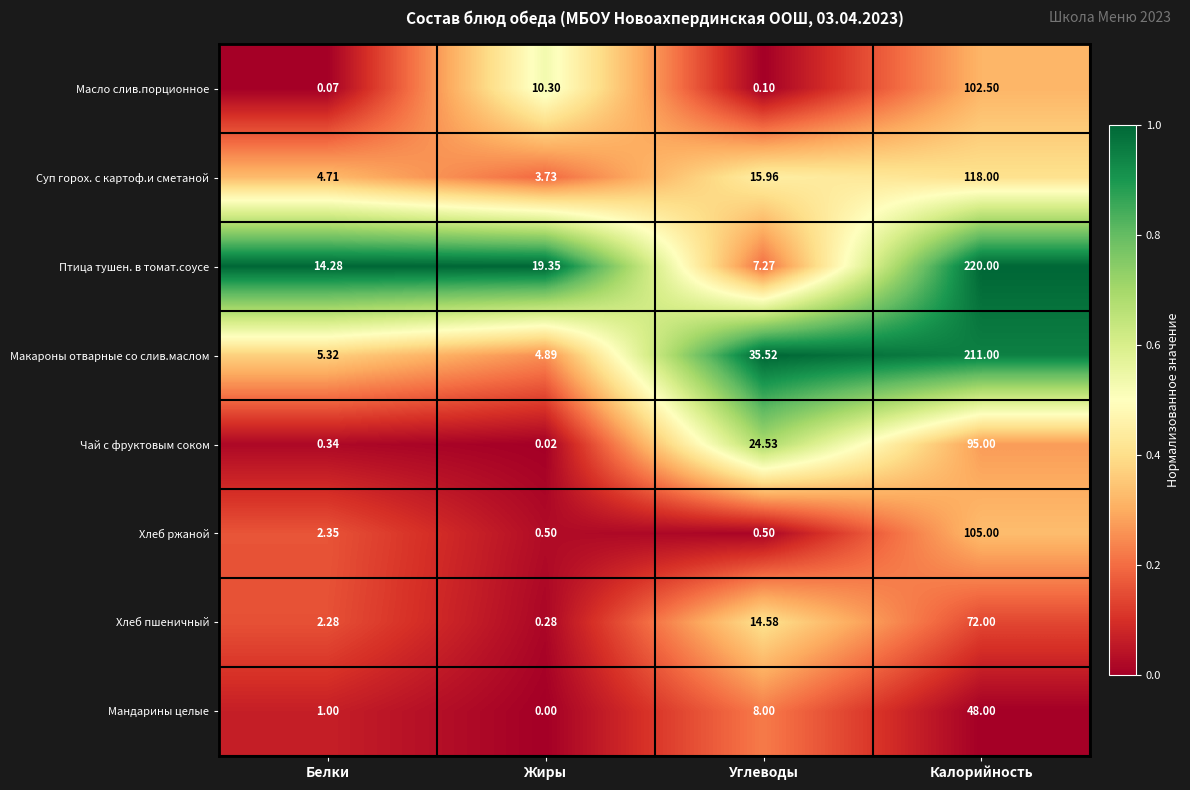

What is the total value across all series at Жиры?

39.1